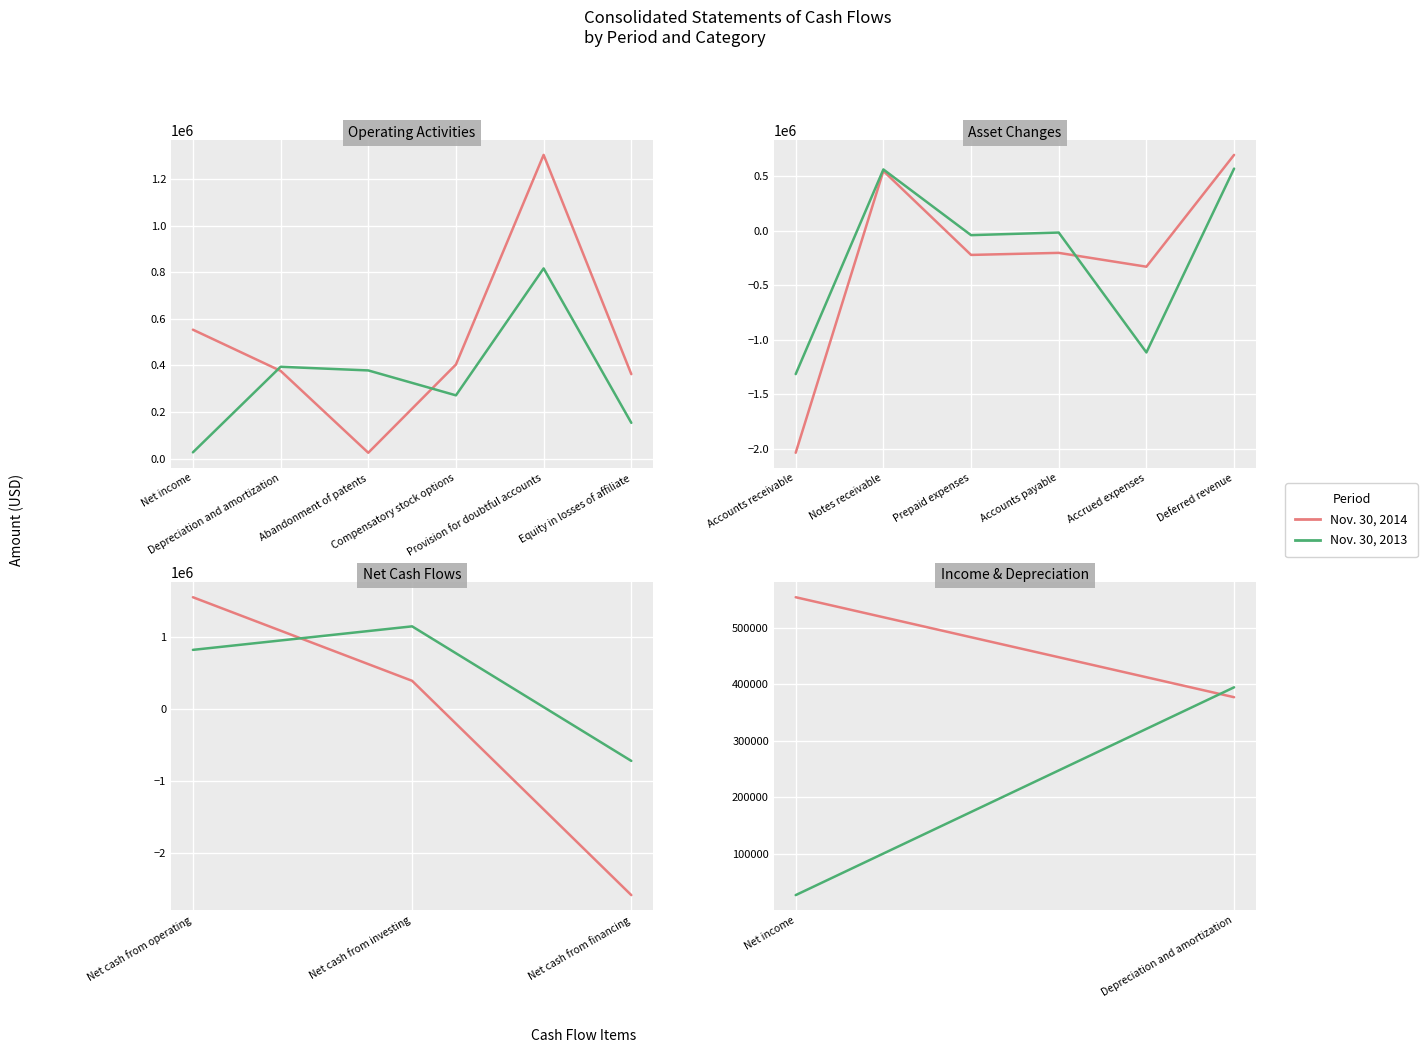

Is the value of Nov. 30, 2013 at Net income greater than the value of Nov. 30, 2014 at Net income?

No